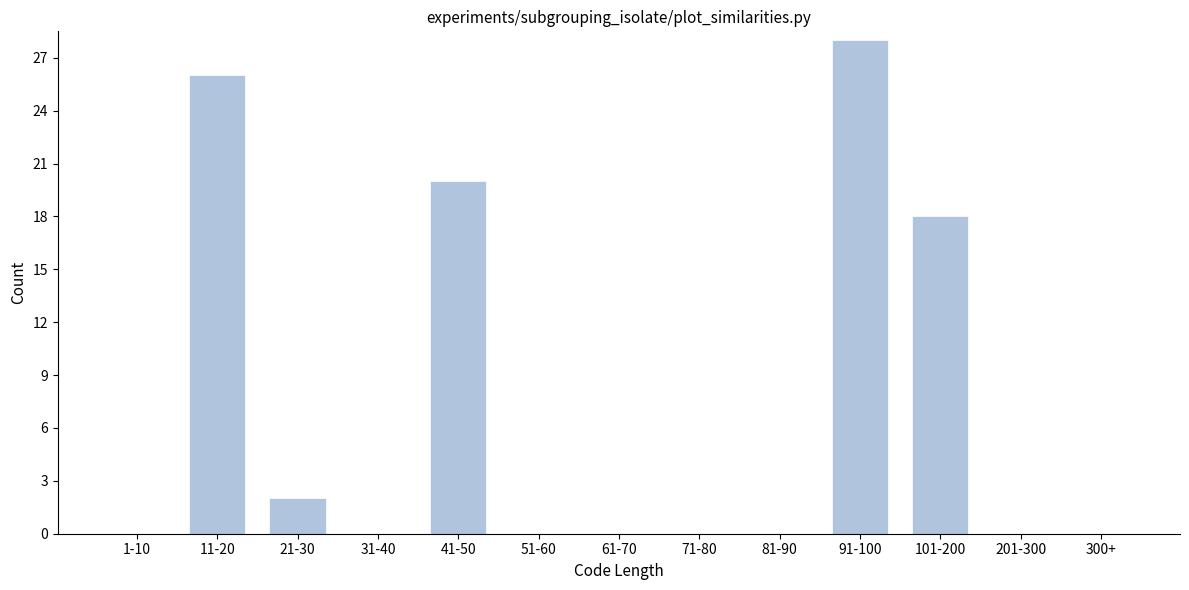

Reading left to right, what are all the values shown in this chart?

1-10=0	11-20=26	21-30=2	31-40=0	41-50=20	51-60=0	61-70=0	71-80=0	81-90=0	91-100=28	101-200=18	201-300=0	300+=0